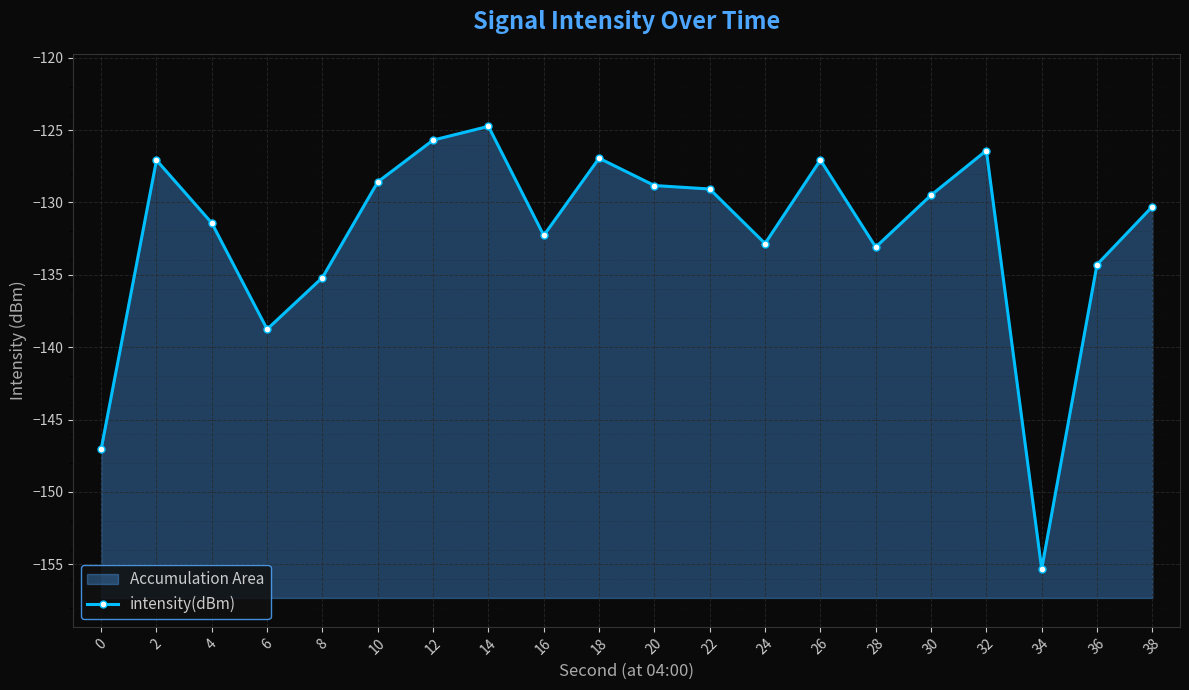

How many values exceed -129?

8